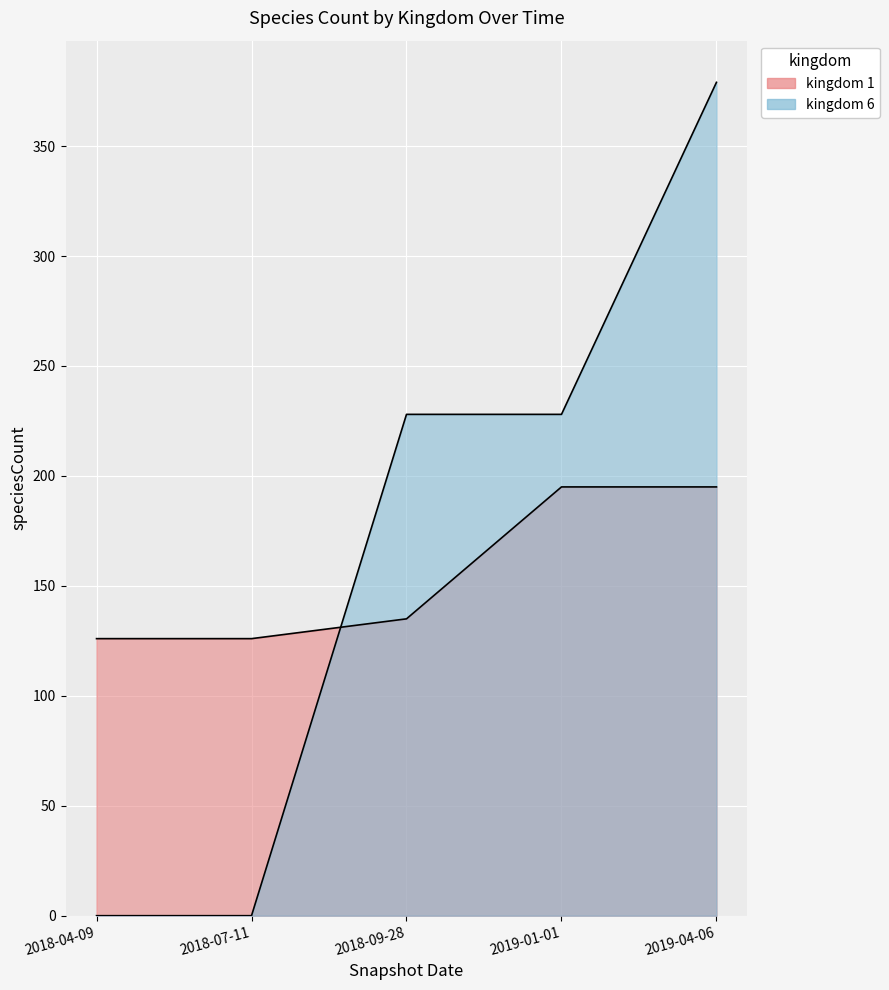

At which category is the sum across all series the highest?

2019-04-06